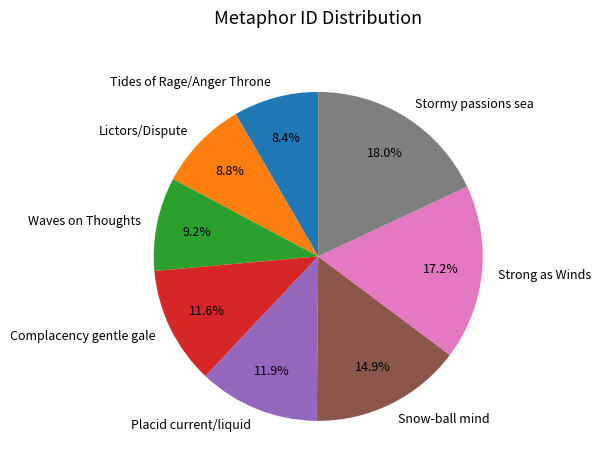

Which has a higher value, Strong as Winds or Lictors/Dispute?

Strong as Winds